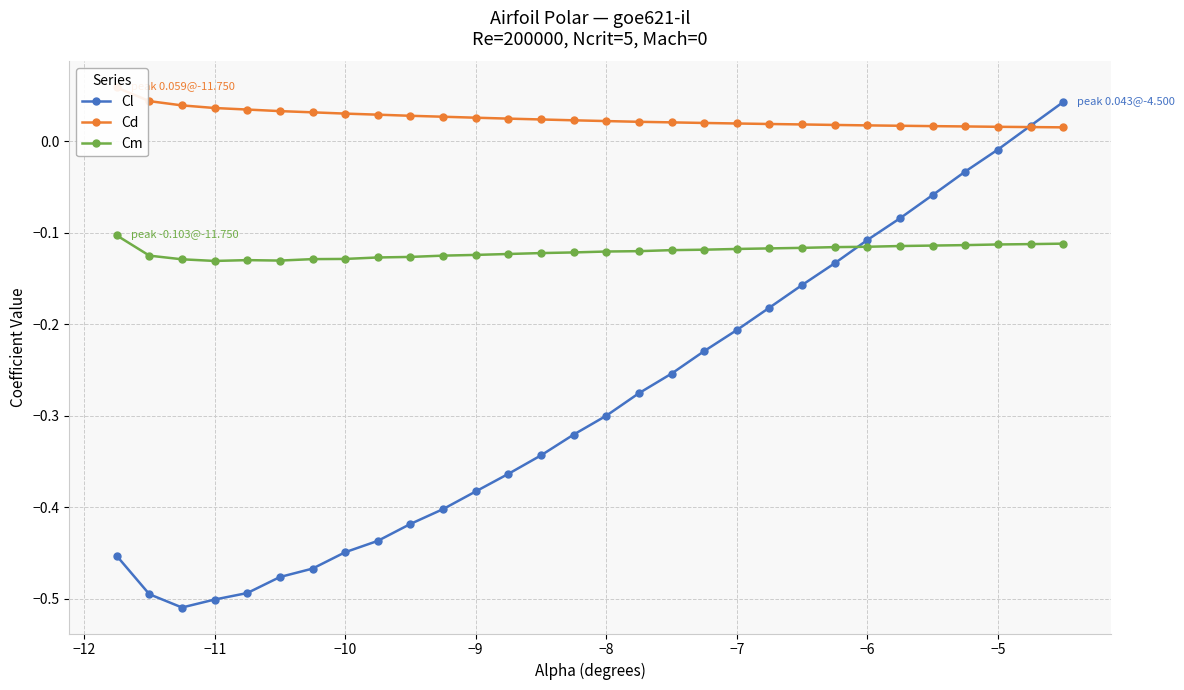

How many lines are shown in the chart?

3